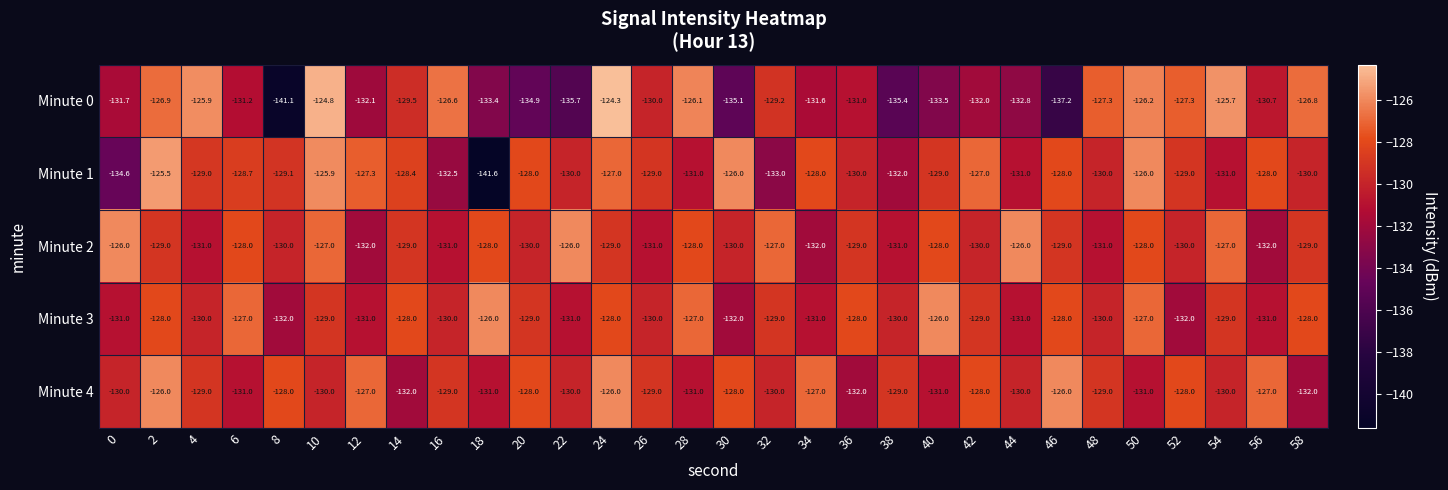

What is the maximum value shown in the chart?

-124.3